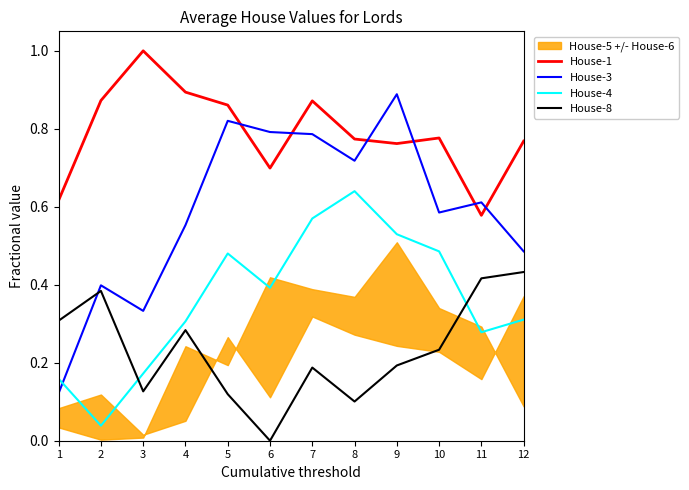

Is the value of House-4 at 2 greater than the value of House-3 at 7?

No